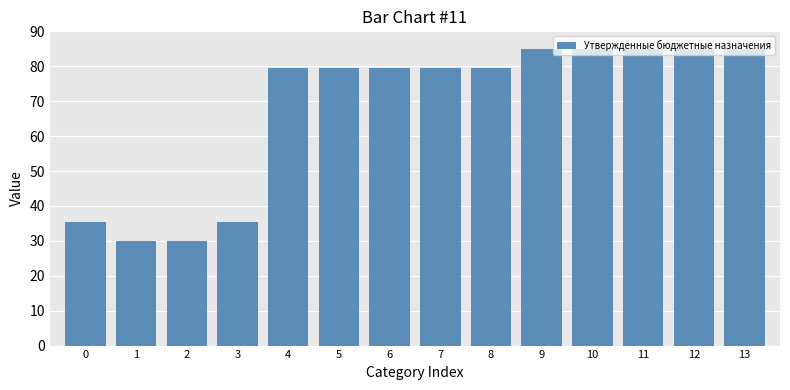

What is the difference between the maximum and minimum values?

55.0